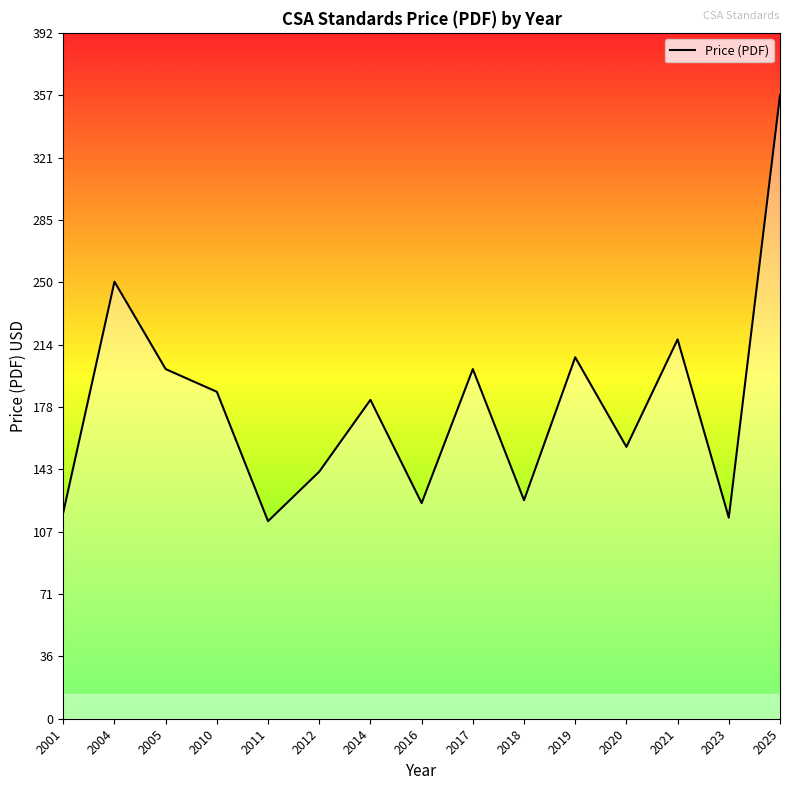

Is this an area chart (filled region under the line)?

No